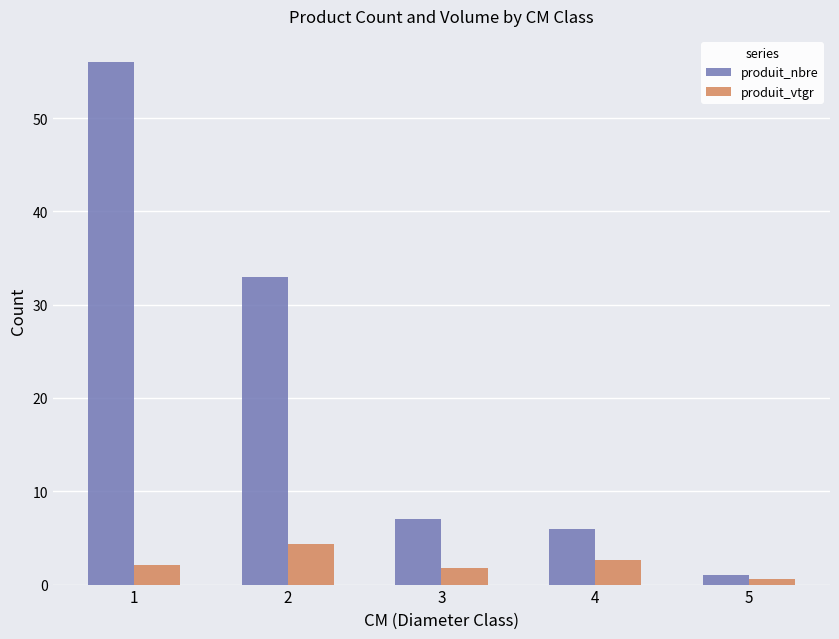

Are the bars horizontal?

No